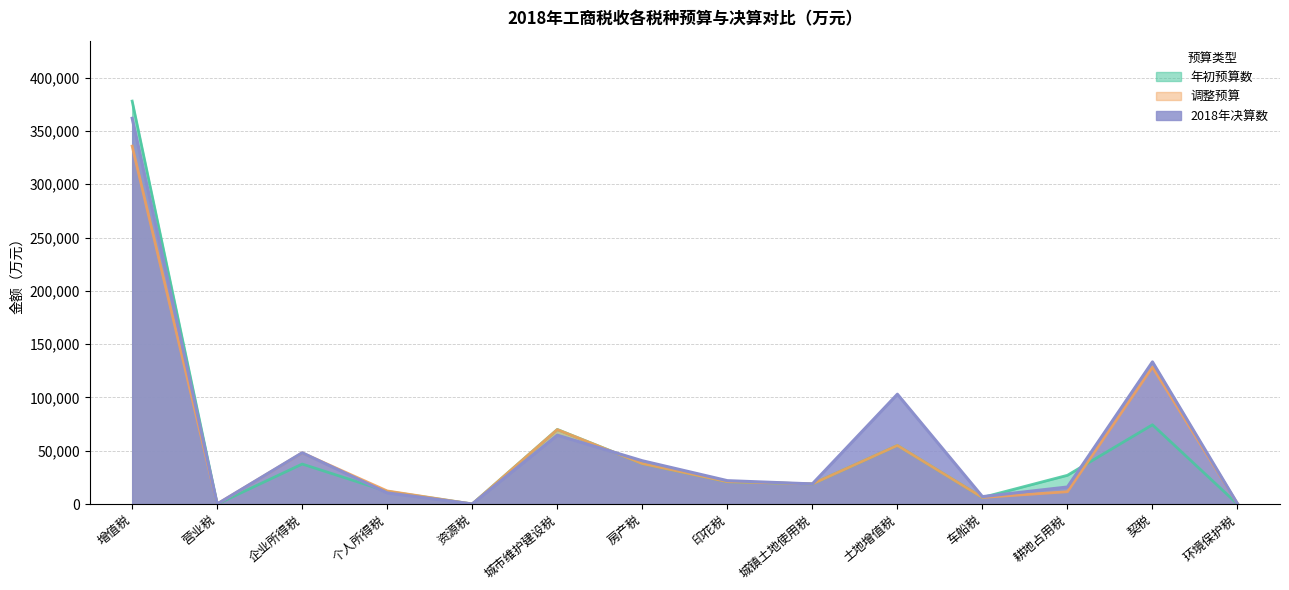

Between 车船税 and 资源税, which is larger?

车船税